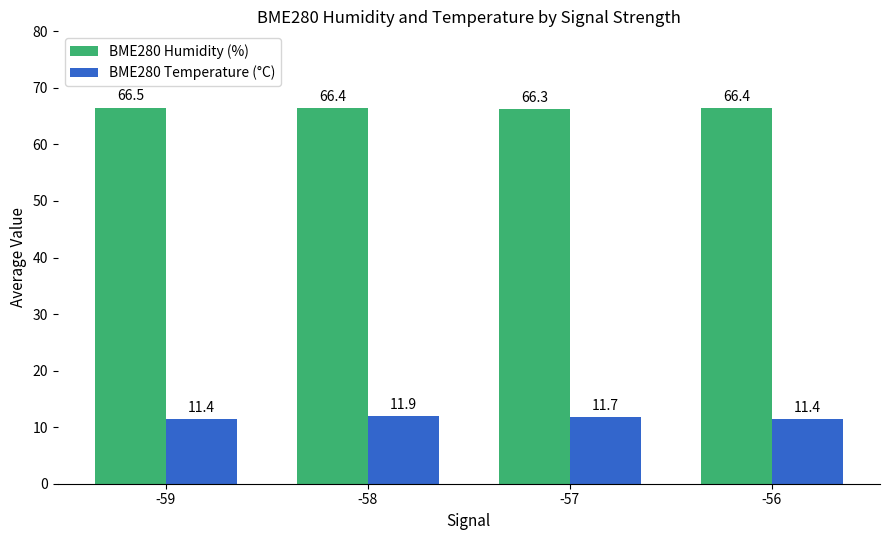

Between -57 and -56, which series saw the biggest shift?

BME280 Temperature (°C)